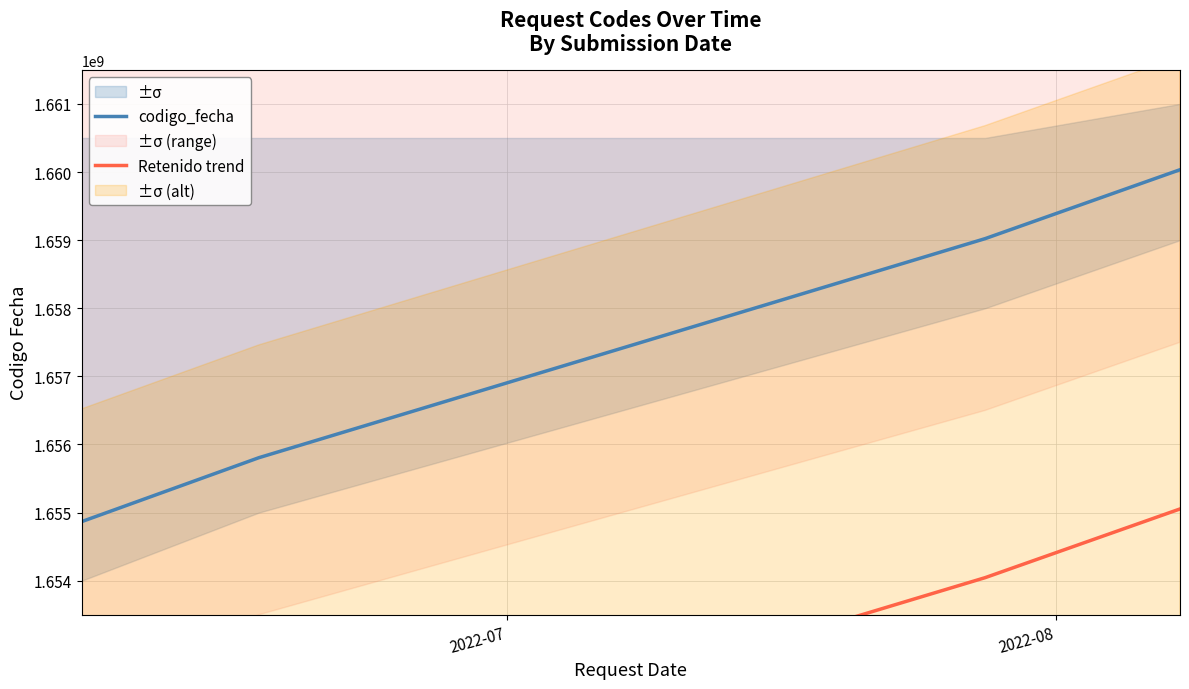

What is the difference between the second highest and second lowest values in the codigo_fecha series?

3216224